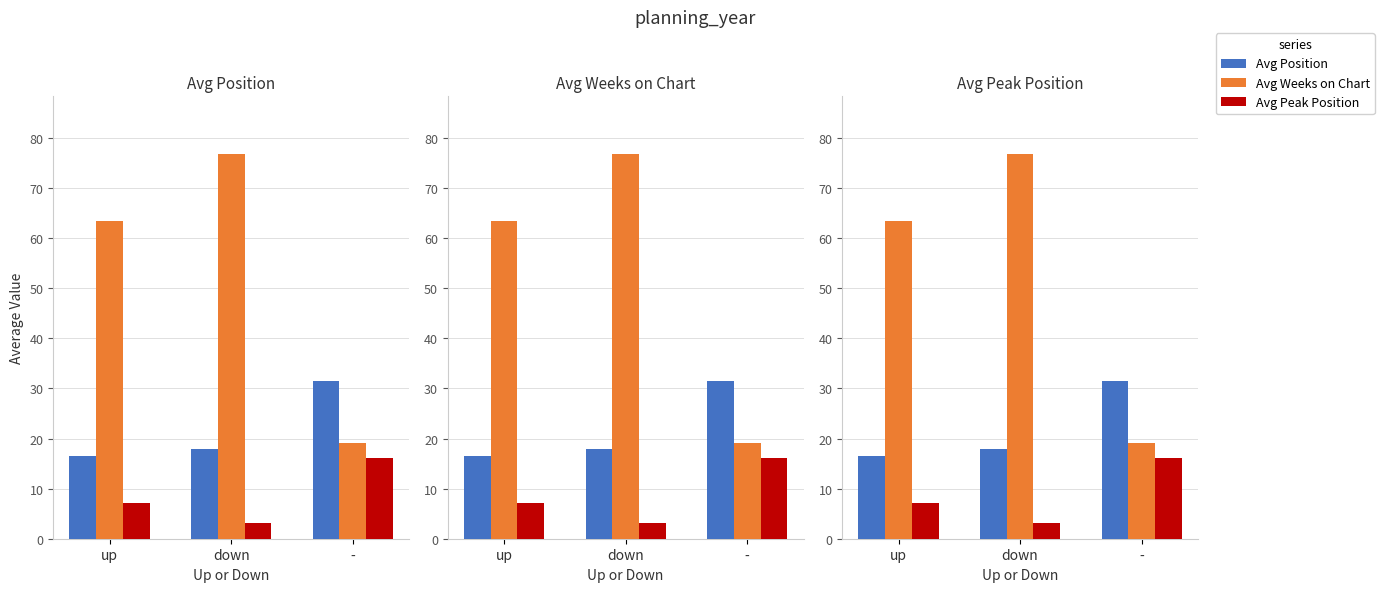

What is the label of the 1st bar from the right?

-